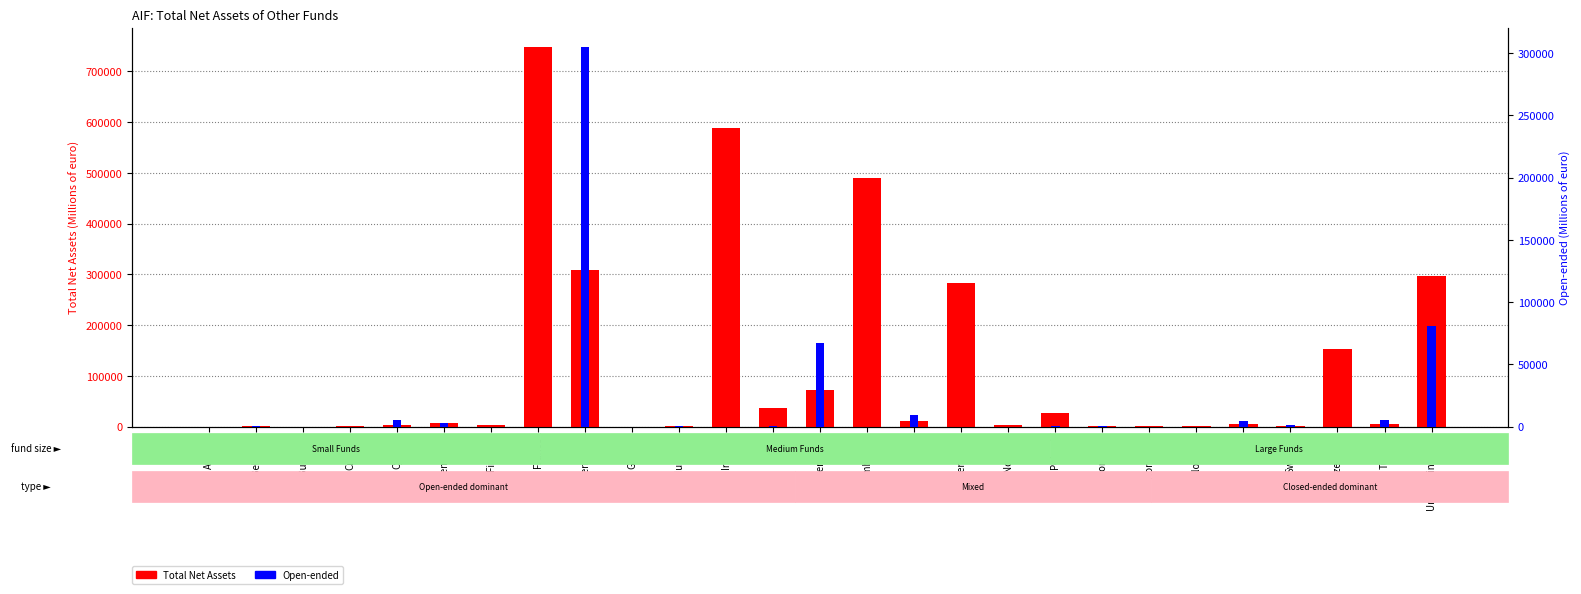

How many bars are there in each group?

2